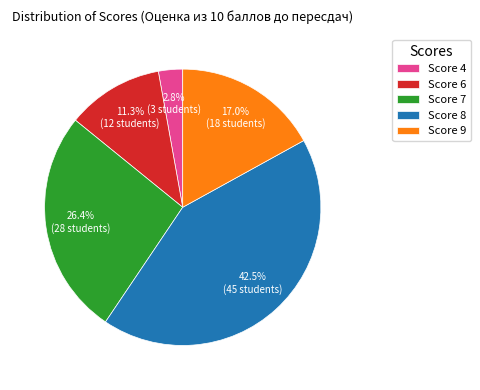

What portion of the pie excludes Score 8?

57.5%